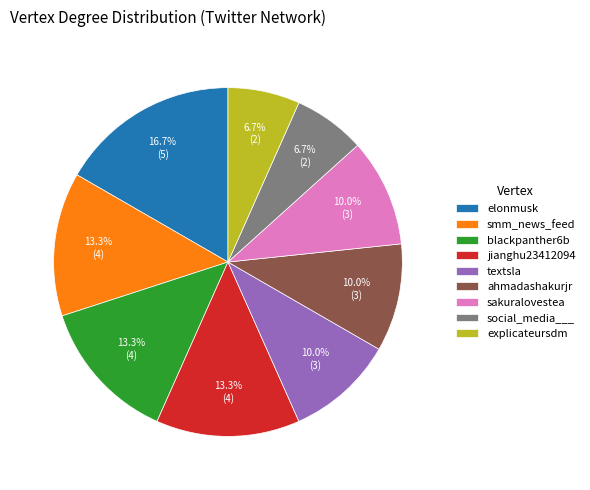

Does any single category account for the majority?

No